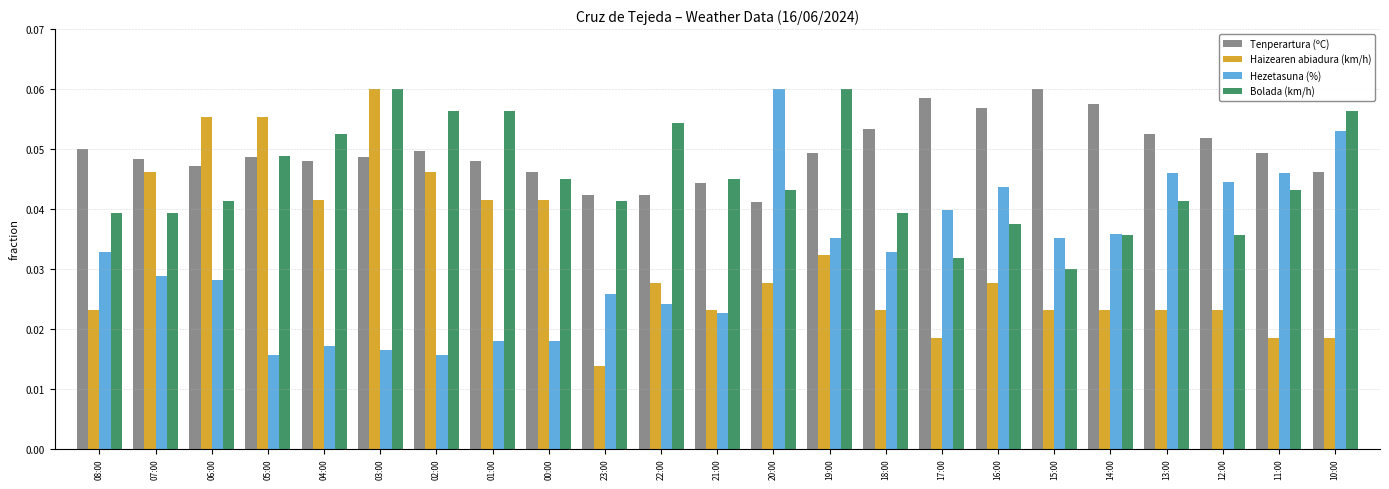

Which series changed the most between 07:00 and 03:00?

Bolada (km/h)